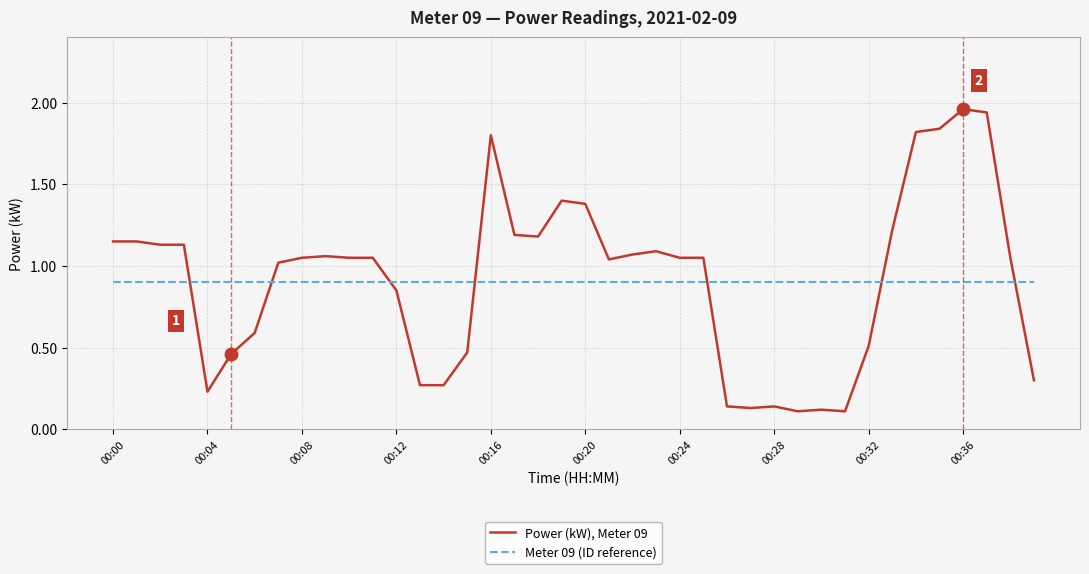

Rank the series by their average value, from highest to lowest.

Power (kW), Meter 09, Meter 09 (ID reference)